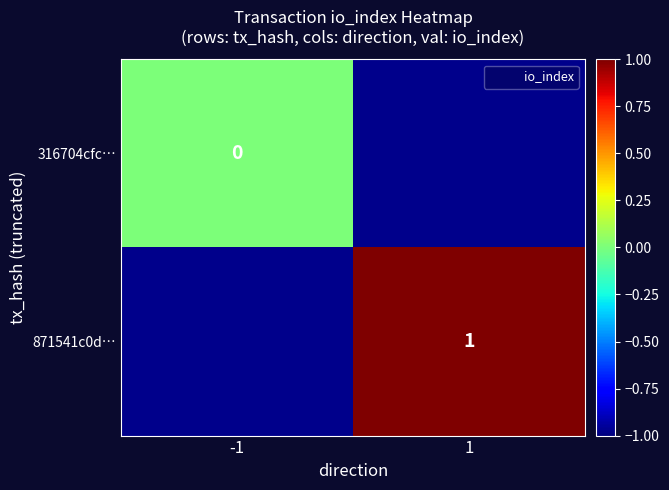

The value of 316704cfc… at -1 is 0.0. True or false?

True